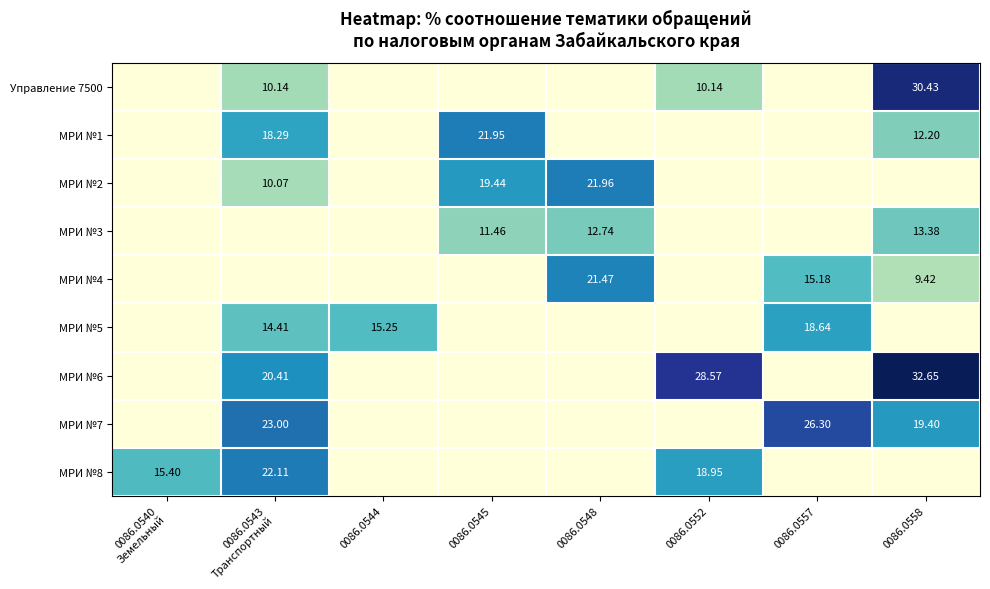

The МРИ №8 series shows 22.1 at 0086.0543 Транспортный. True or false?

True